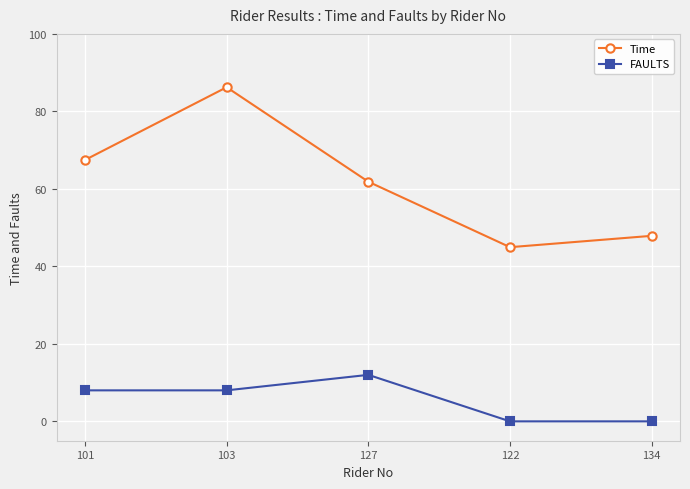

Which series changed the most between 101 and 134?

Time